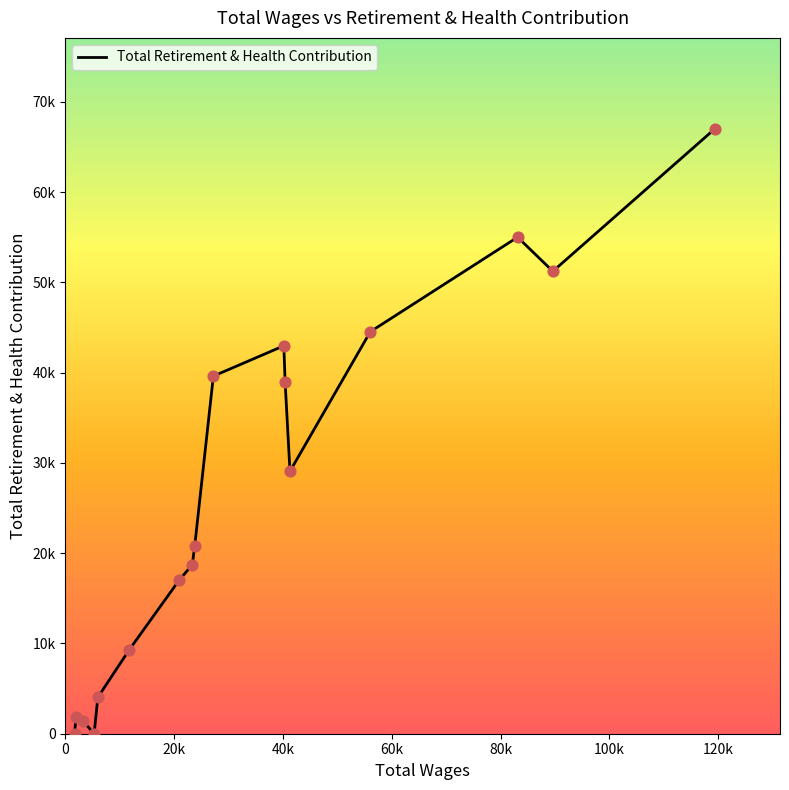

Is this an area chart (filled region under the line)?

No